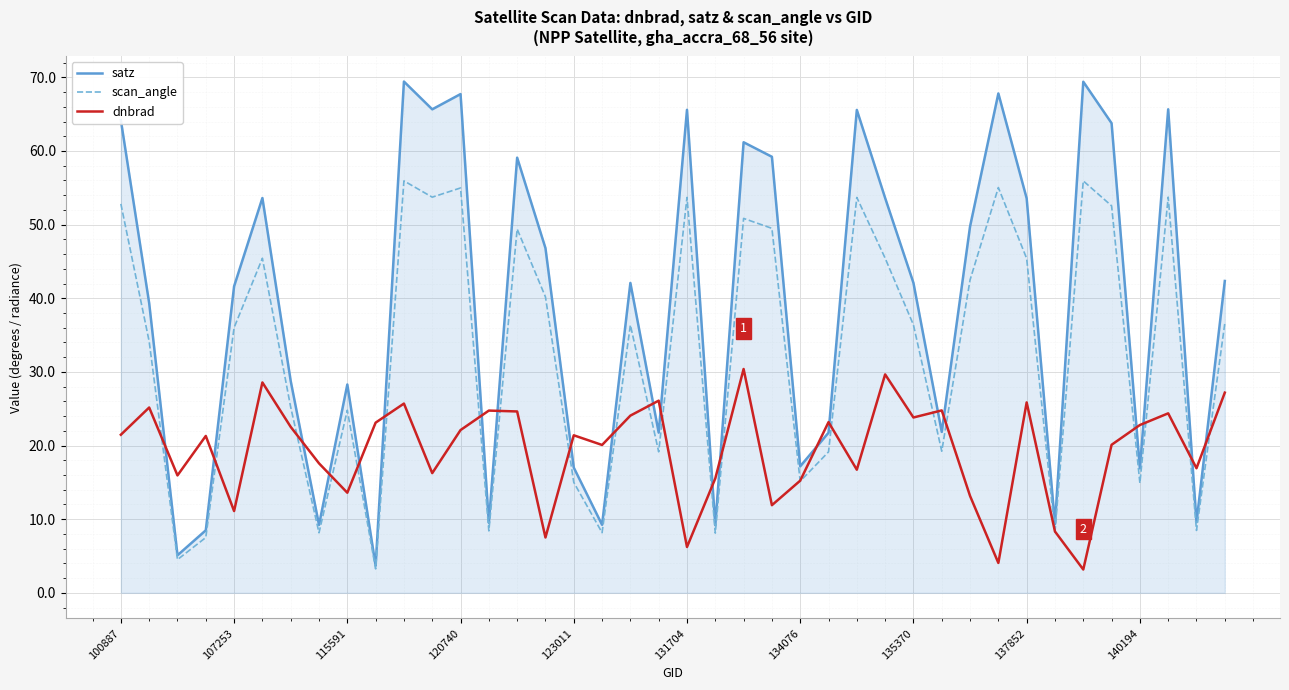

List the series in order of their overall mean, lowest first.

dnbrad, scan_angle, satz